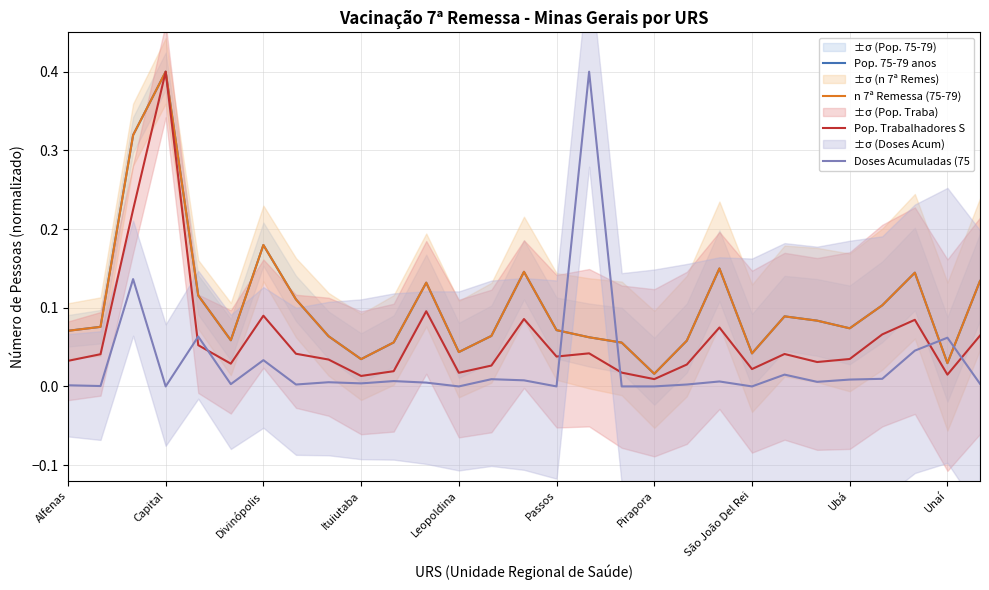

Rank the series by their maximum value, from lowest to highest.

Pop. 75-79 anos, n 7ª Remessa (75-79), Pop. Trabalhadores S, Doses Acumuladas (75